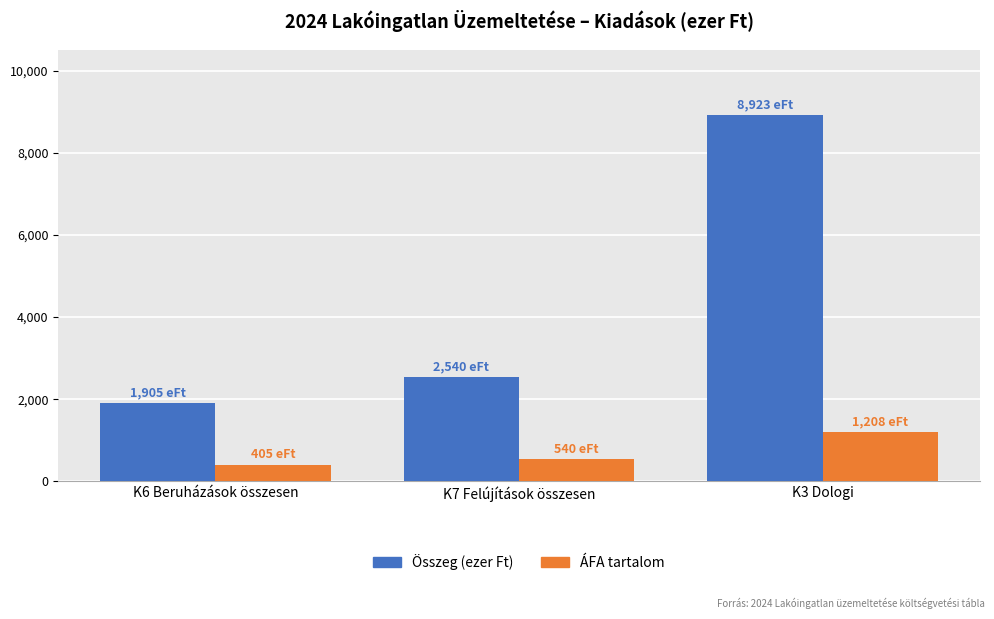

What are all the series names shown in the legend?

Összeg (ezer Ft), ÁFA tartalom